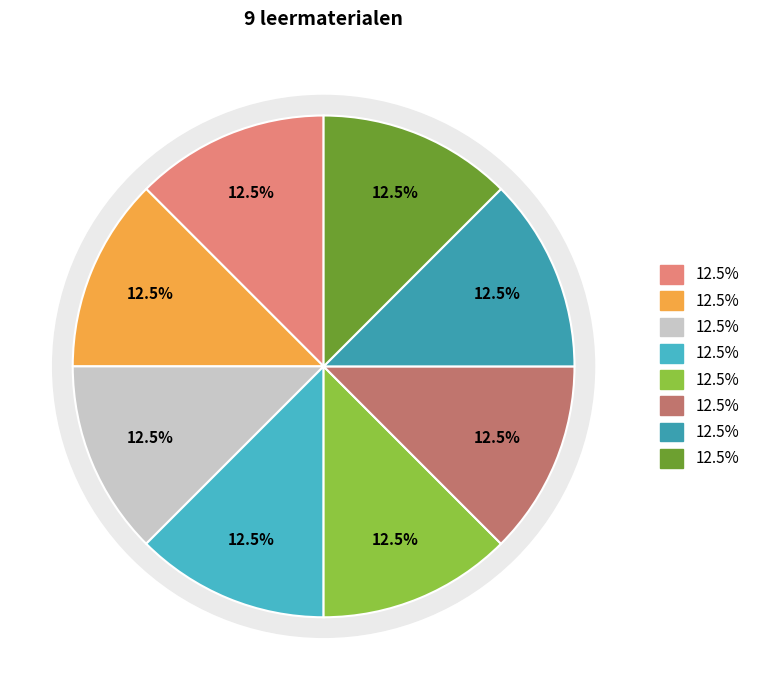

Is it true that 4. Bronnen is 13% of the pie?

True